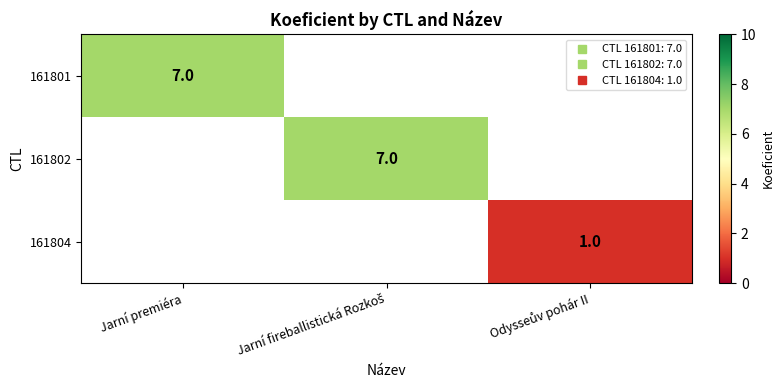

Count the number of data series in this chart.

3